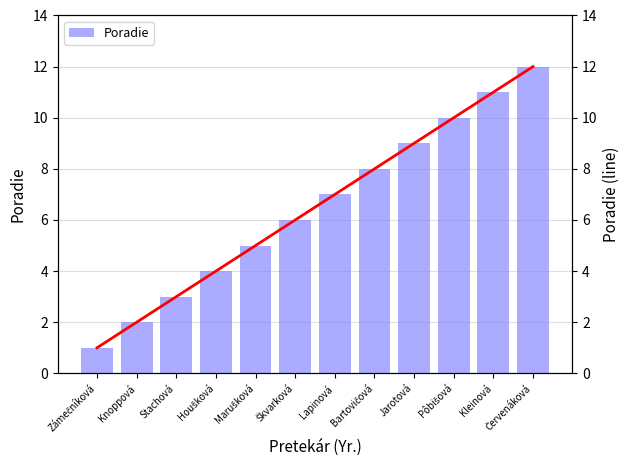

What is the approximate value of Poradie (line) at Houšková, to the nearest 5?

5